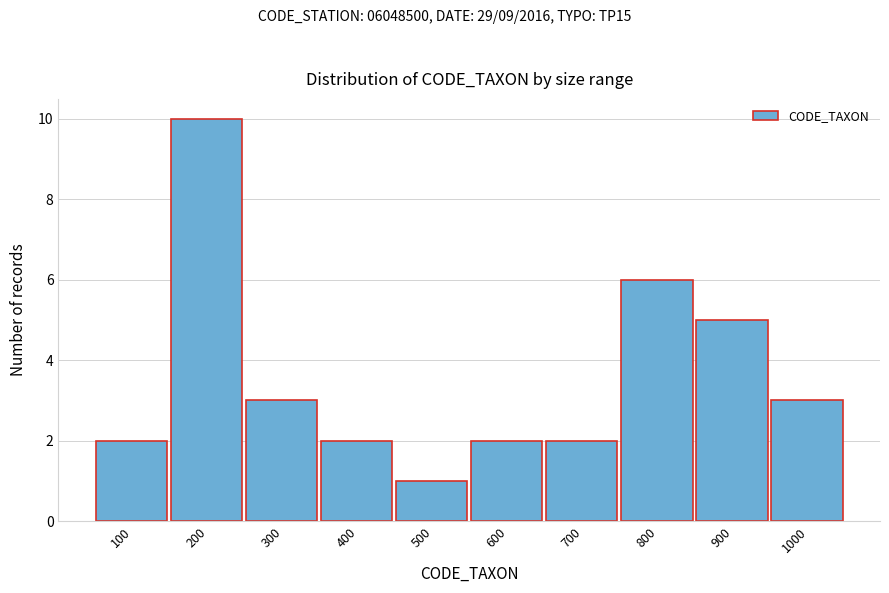

Reading left to right, transcribe all the data shown in this chart.

2	10	3	2	1	2	2	6	5	3